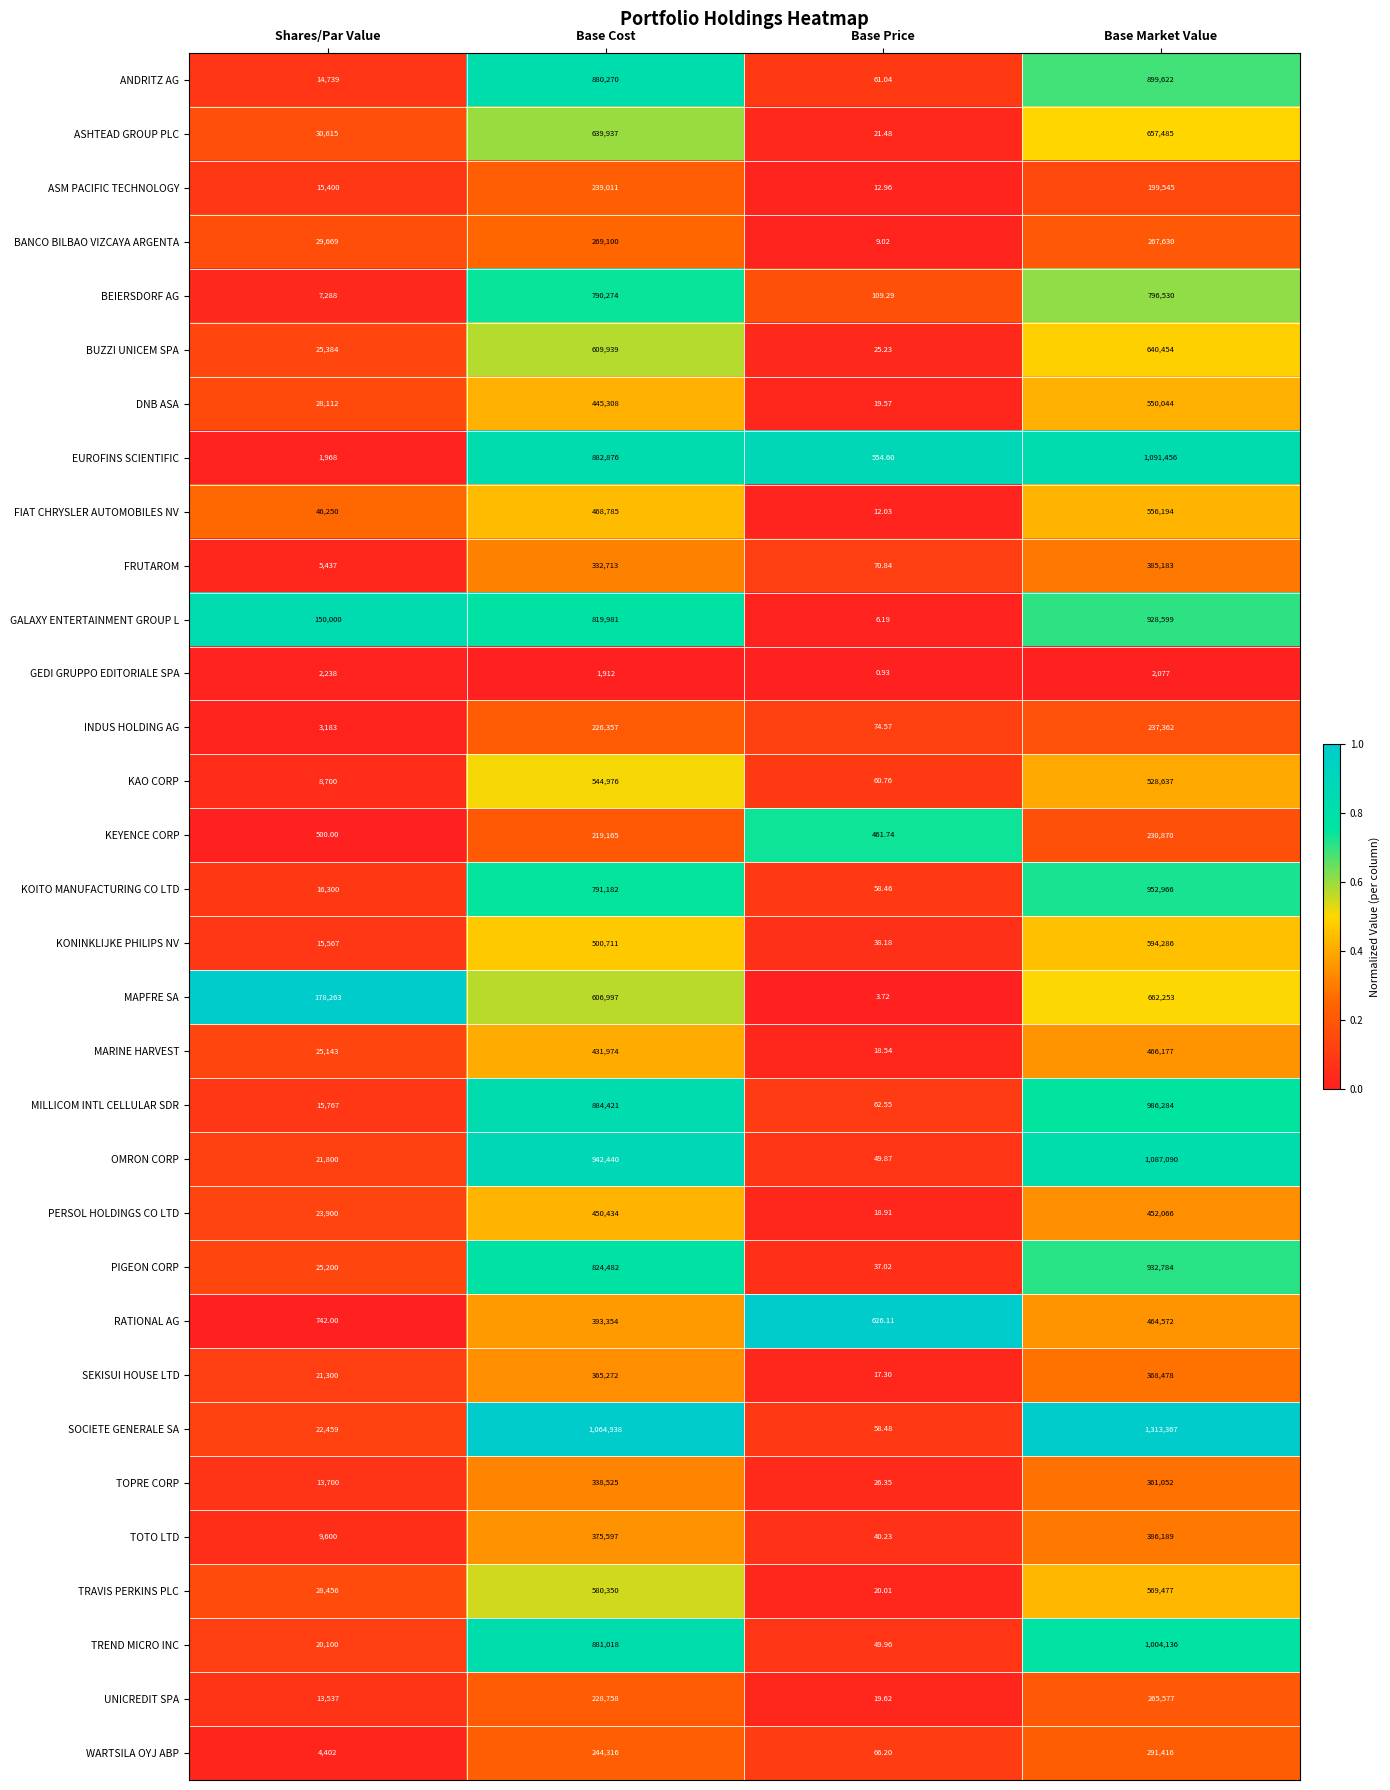

Which series has the largest range (max minus min)?

SOCIETE GENERALE SA